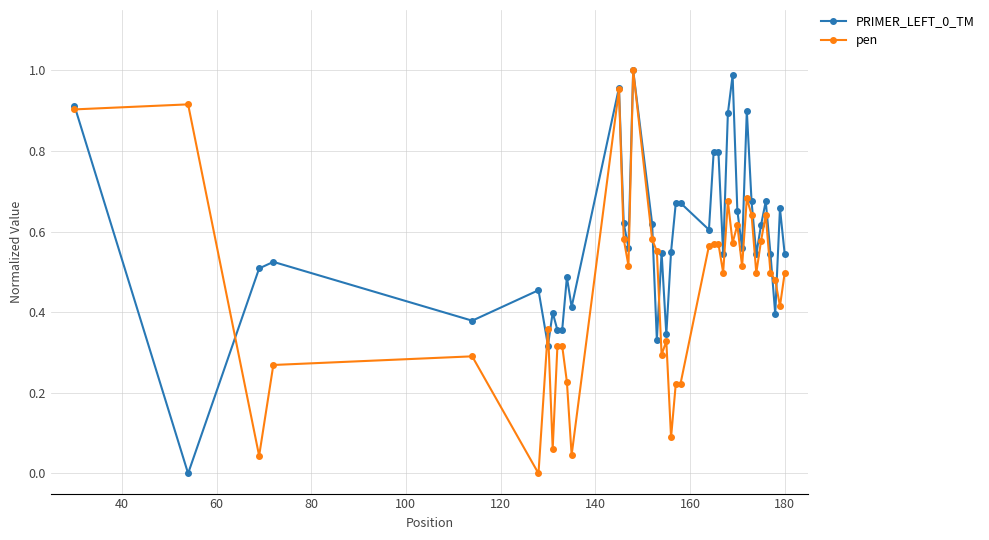

True or false: pen has more than 1 points higher than both neighbors.

True